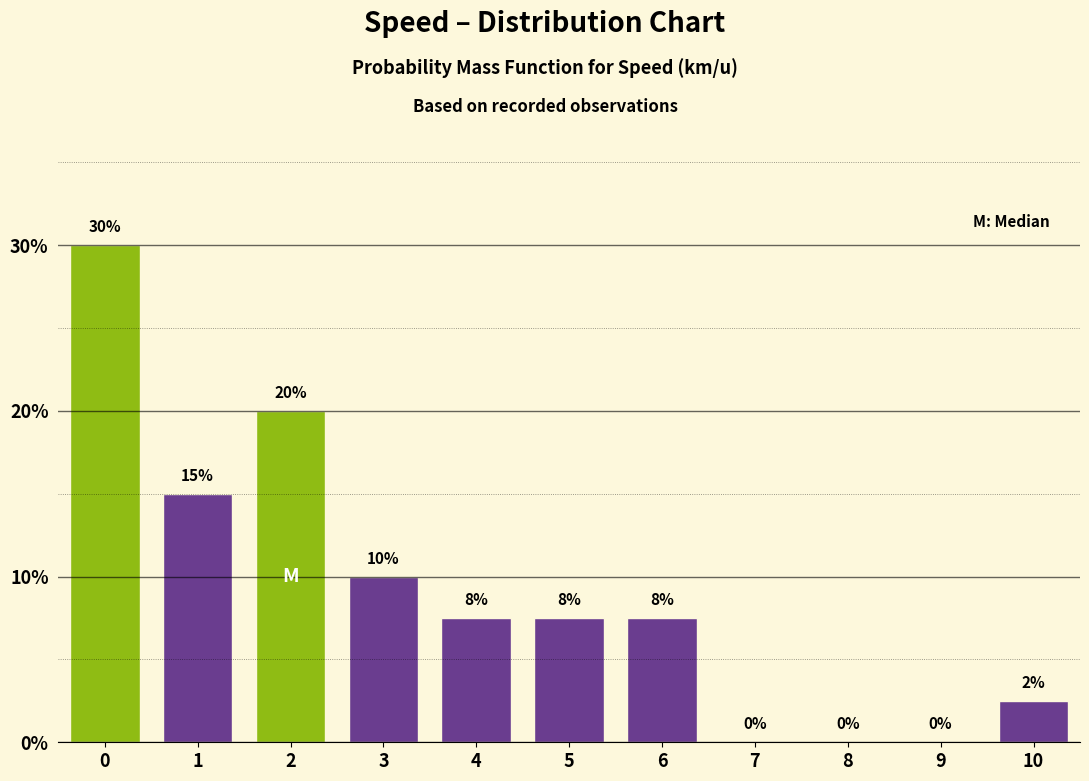

True or false: the data shows 7.5 at 4.

True